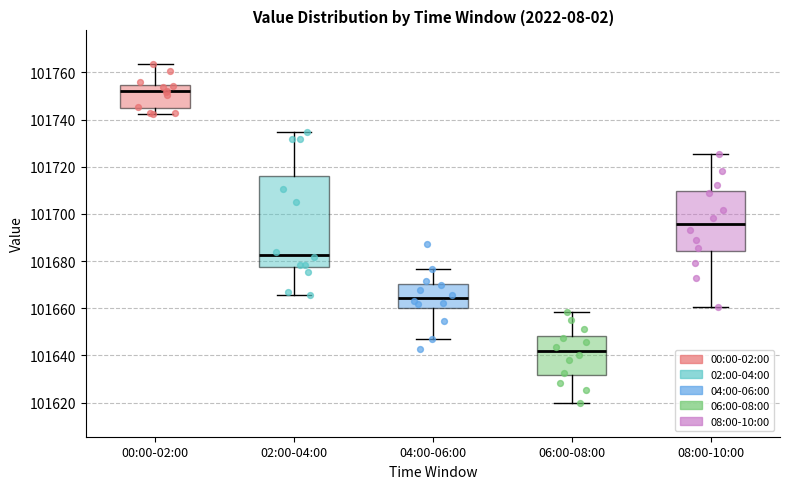

Where does the upper whisker of the box for 04:00-06:00 end on the y-axis? The values are not printed on the chart, so give them approximately, as read against the axis.

101676